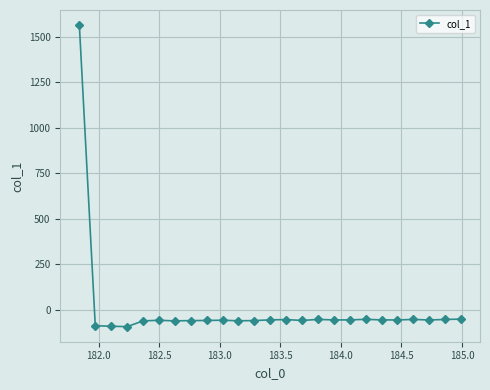

What is the greatest value displayed?

1565.7